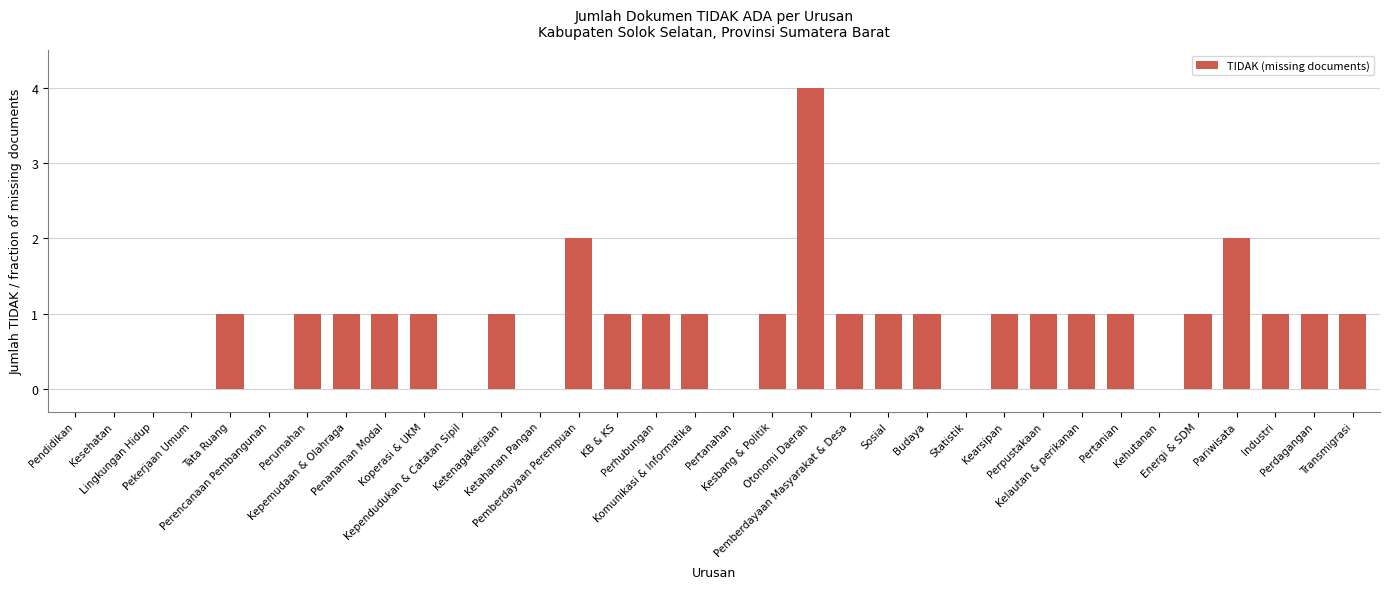

What is the greatest value displayed?

4